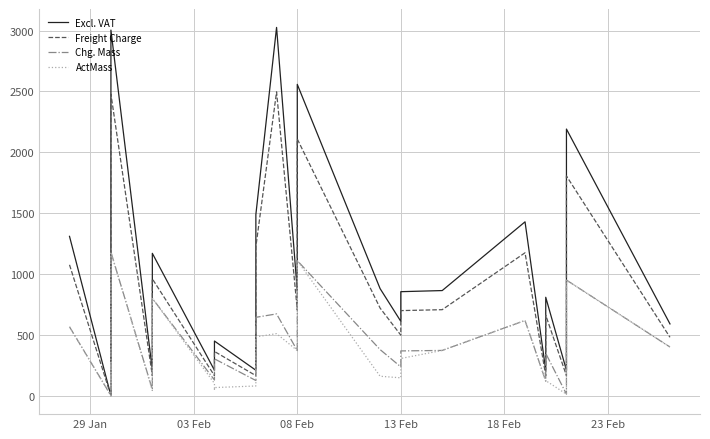

At how many categories does at least one series exceed 2600?

2